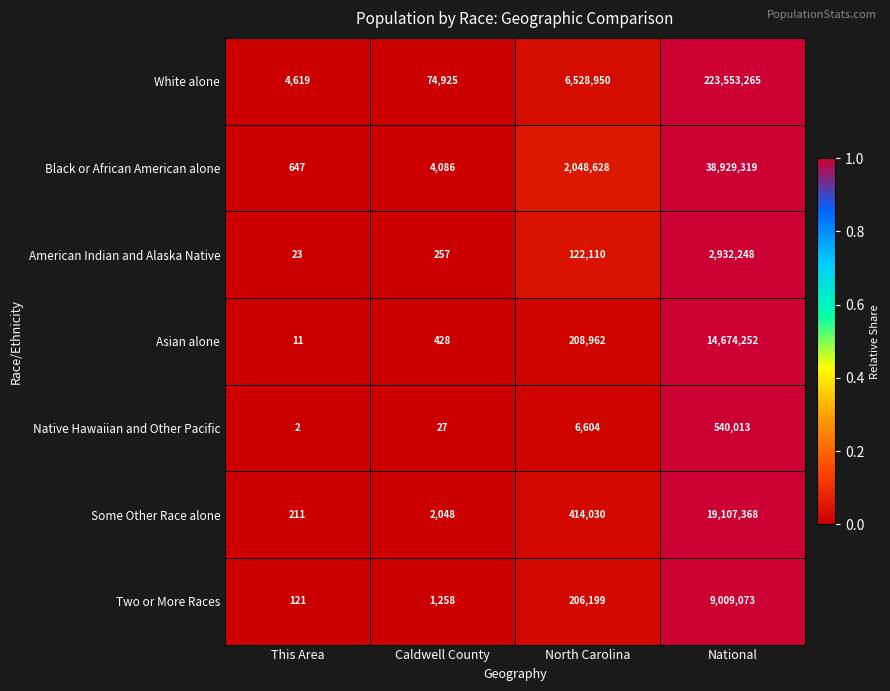

What is the approximate value of Some Other Race alone at North Carolina?

414030